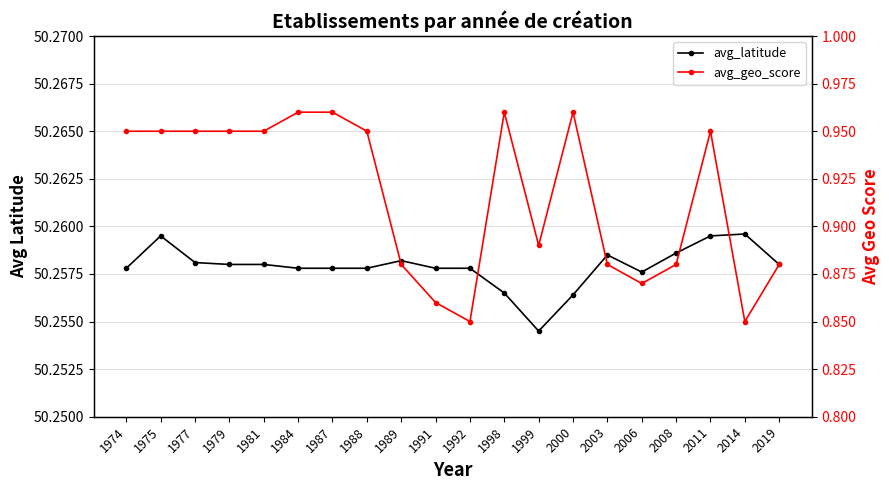

True or false: avg_geo_score has more than 2 interior local peaks.

True